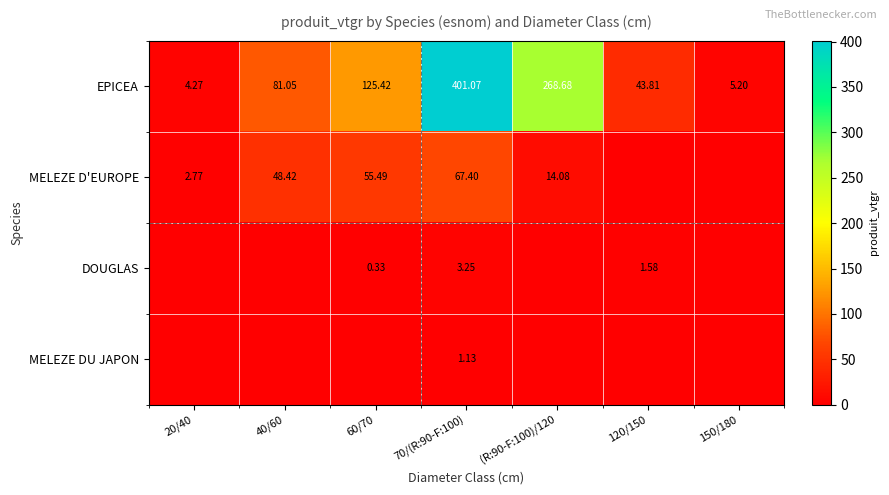

What is the average value of the EPICEA series?

132.8